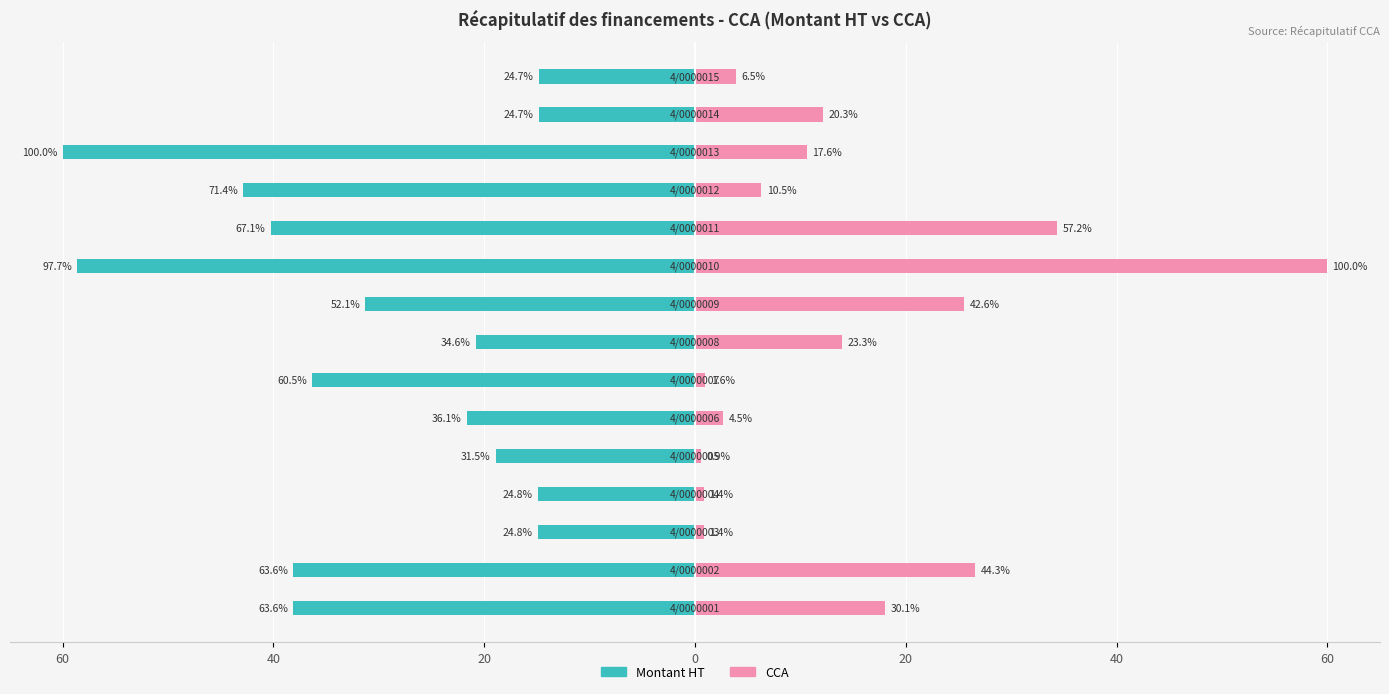

What is the minimum value for Montant HT?

-60.0